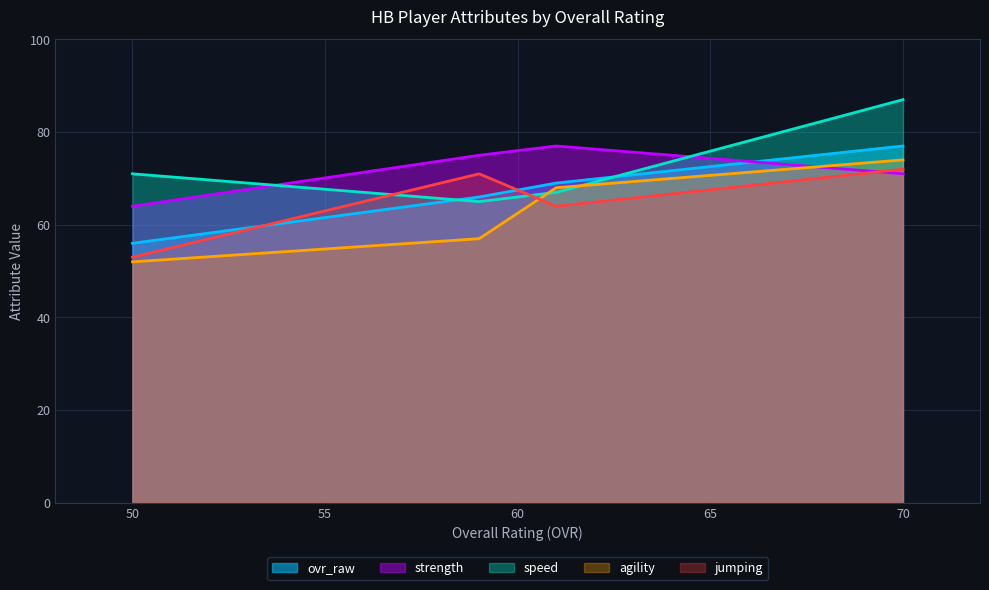

Count the speed values in the range 71 to 77.

3